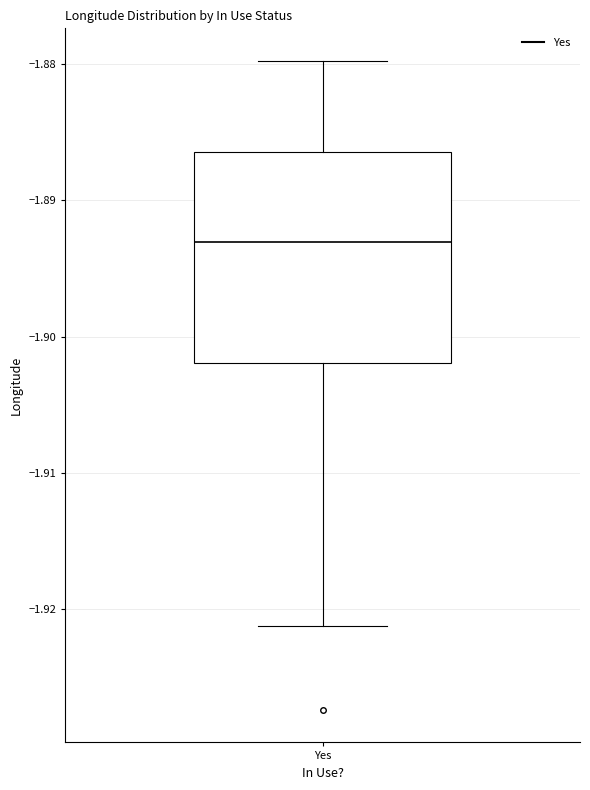

Read this box plot against the y-axis: the position of the median line, the range covered by the box, and the ends of both whiskers. The values are not printed on the chart, so give them approximately, as read against the axis.

median -1.893, box -1.902 to -1.886, whiskers -1.921 to -1.880